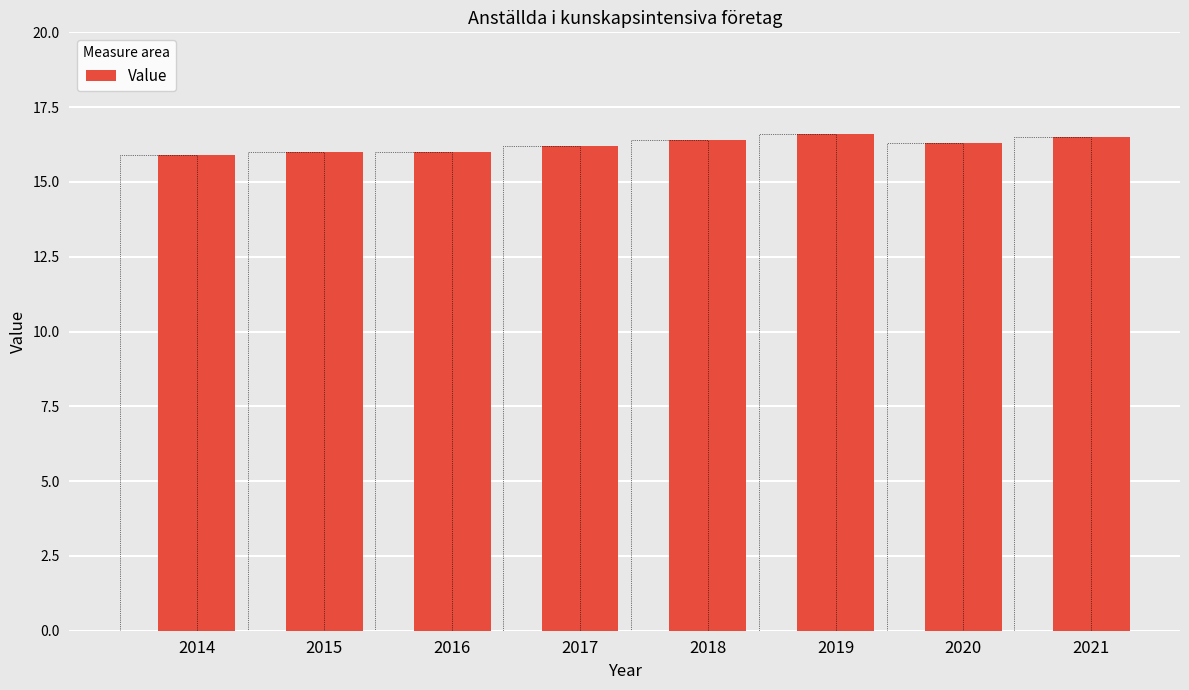

What is the maximum value shown in the chart?

16.6